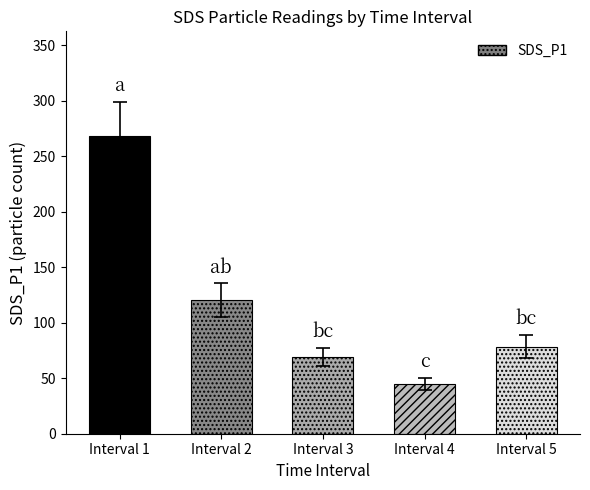

Are the bars horizontal?

No